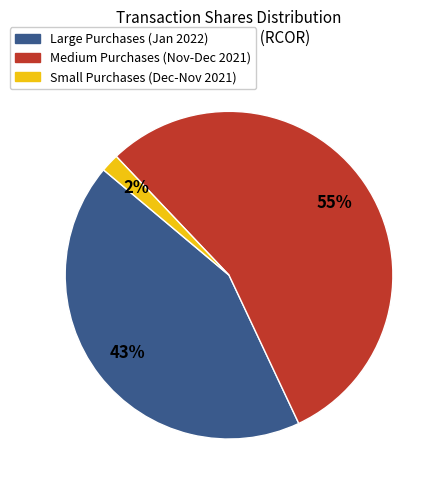

To the nearest percent, what is the difference between the largest and smallest slice percentages?

53%